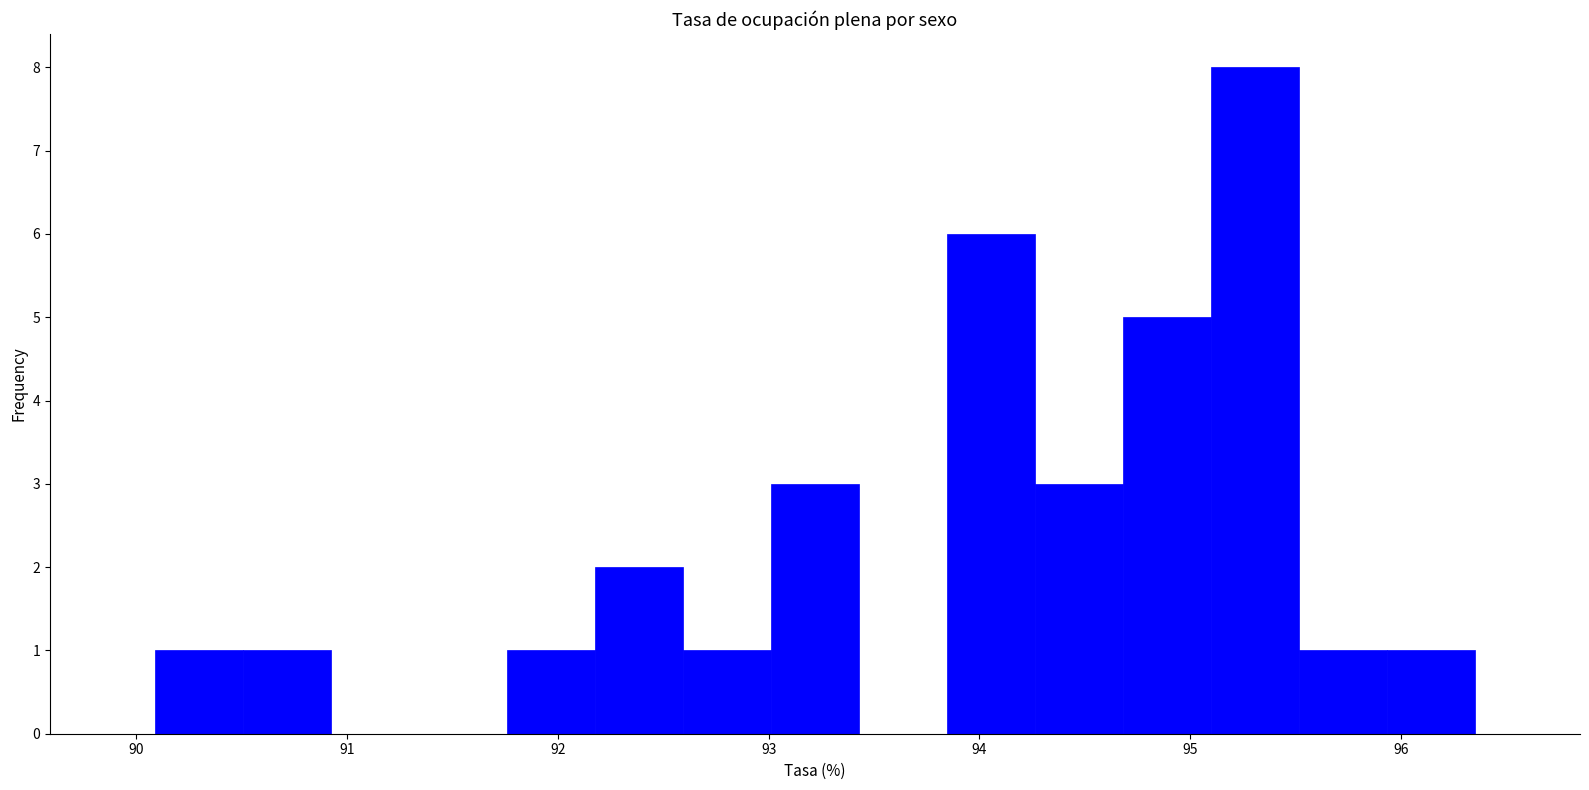

Reading left to right, list every bar in this chart as the range it spans on the x-axis followed by its height. Neither the bar edges nor the heights are printed on the chart, so give them approximately, as read against the axes.

90.1 to 90.5: 1
90.5 to 90.9: 1
90.9 to 91.3: 0
91.3 to 91.8: 0
91.8 to 92.2: 1
92.2 to 92.6: 2
92.6 to 93.0: 1
93.0 to 93.4: 3
93.4 to 93.8: 0
93.8 to 94.3: 6
94.3 to 94.7: 3
94.7 to 95.1: 5
95.1 to 95.5: 8
95.5 to 95.9: 1
95.9 to 96.4: 1